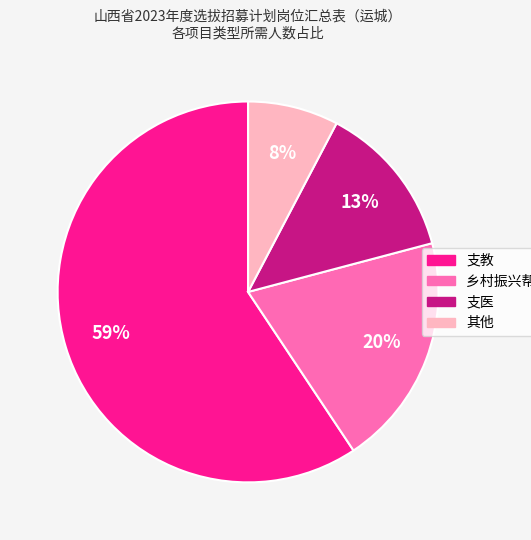

Do 其他 and 支教 together represent more than half of the pie?

Yes